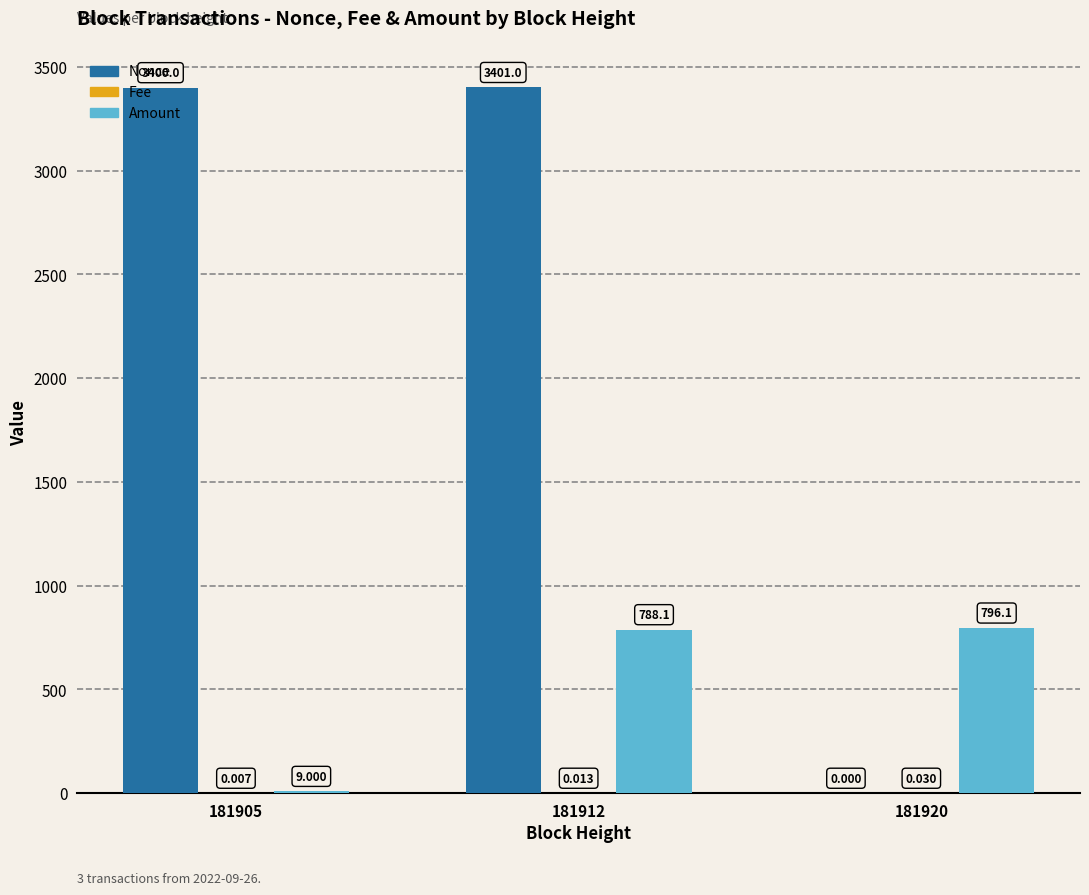

How many series are shown in this chart?

3